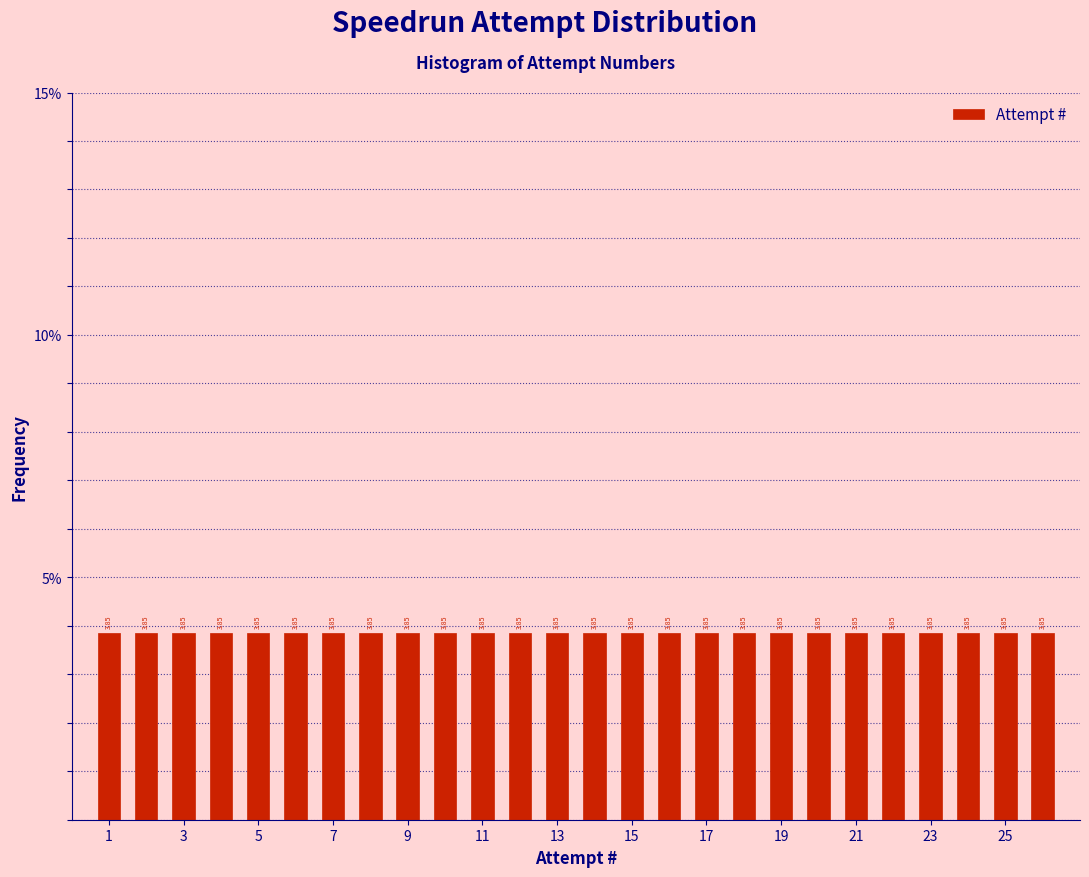

How tall is the bar that spans 24.5 to 25.5 on the x-axis? The bar edges are not printed on the chart, so give them approximately, as read against the axis.

3.85